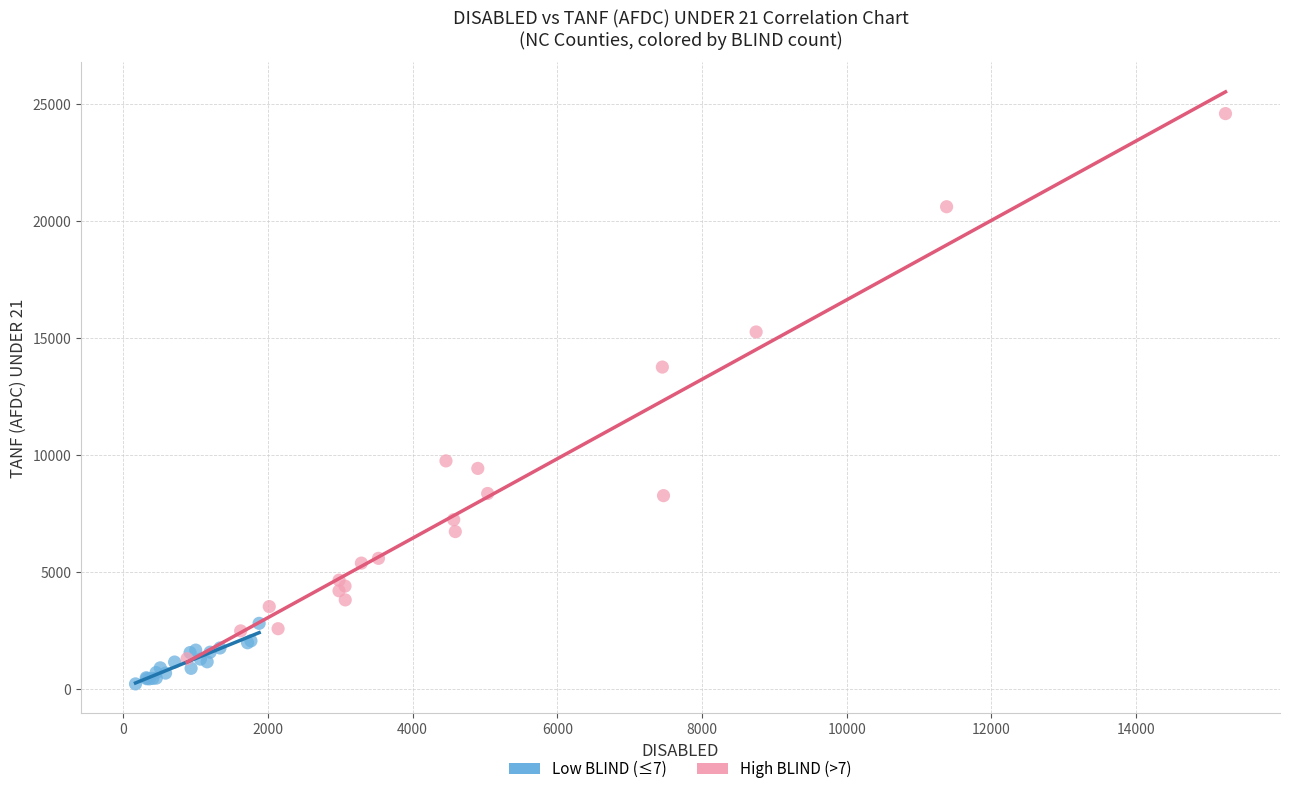

Which series has the widest spread of Y values?

High BLIND (>7)